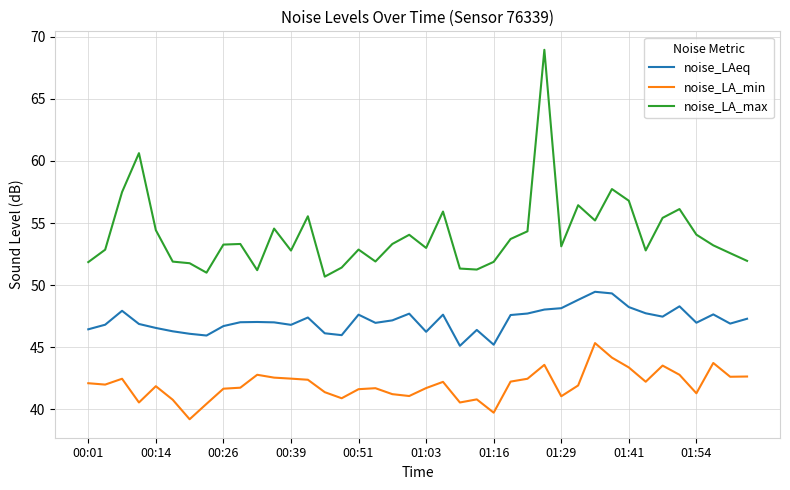

What is the difference between the maximum and minimum values in the noise_LA_max series?

18.3